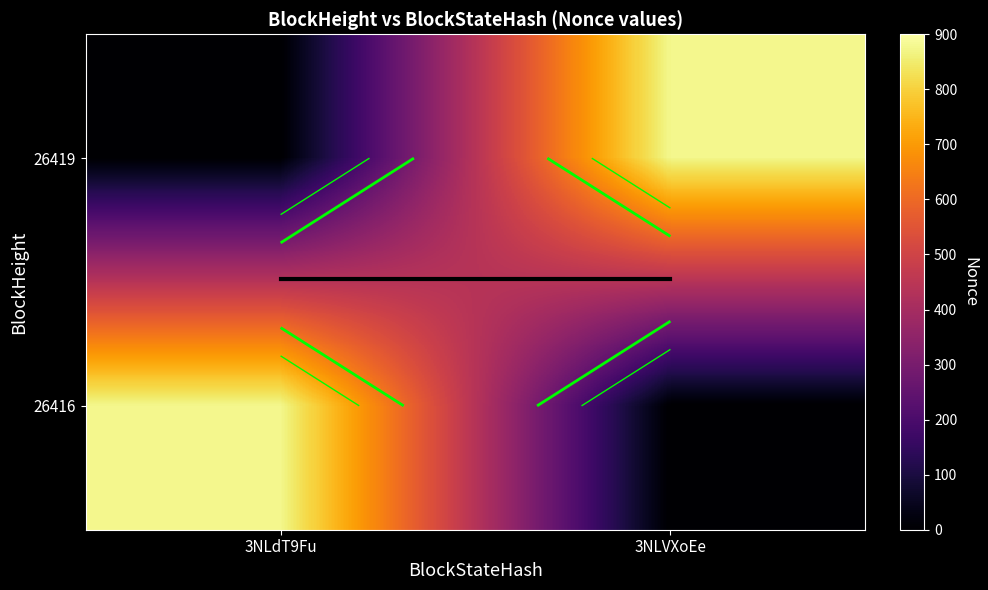

How many series are shown in this chart?

3